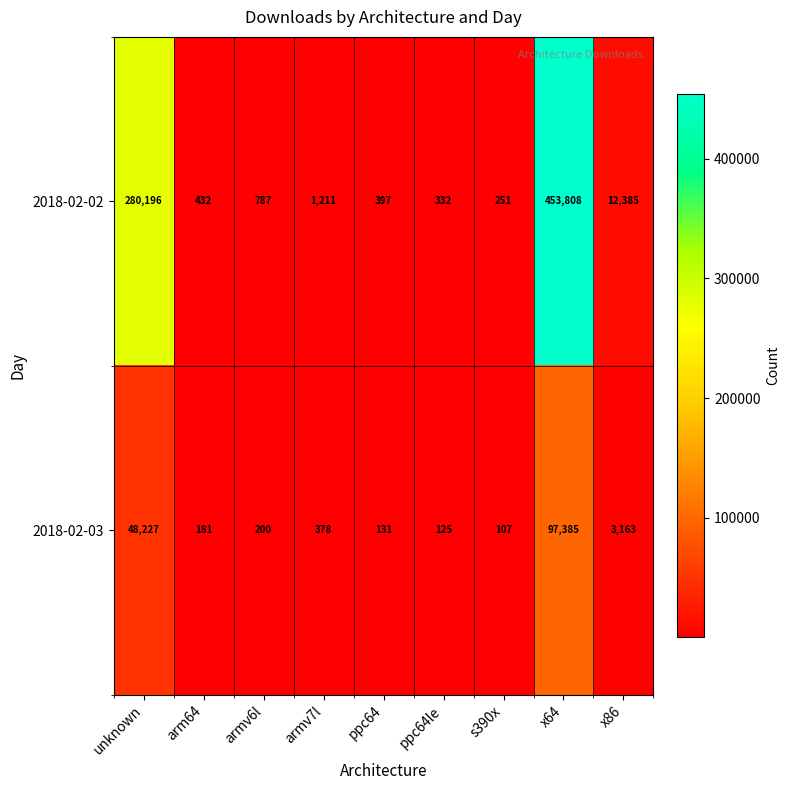

What is the total value across all series at unknown?

328423